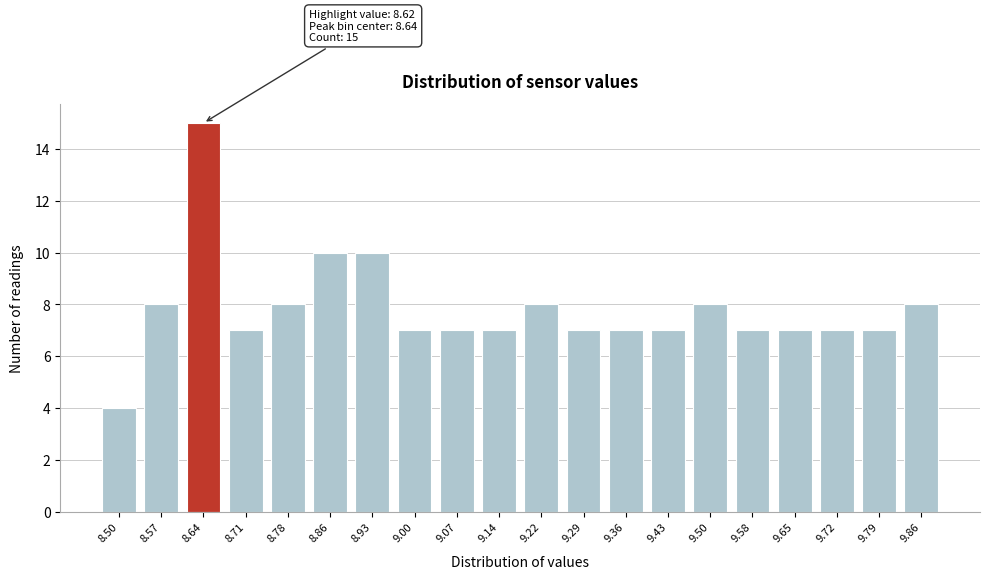

Reading right to left, transcribe all the data shown in this chart.

8	7	7	7	7	8	7	7	7	8	7	7	7	10	10	8	7	15	8	4